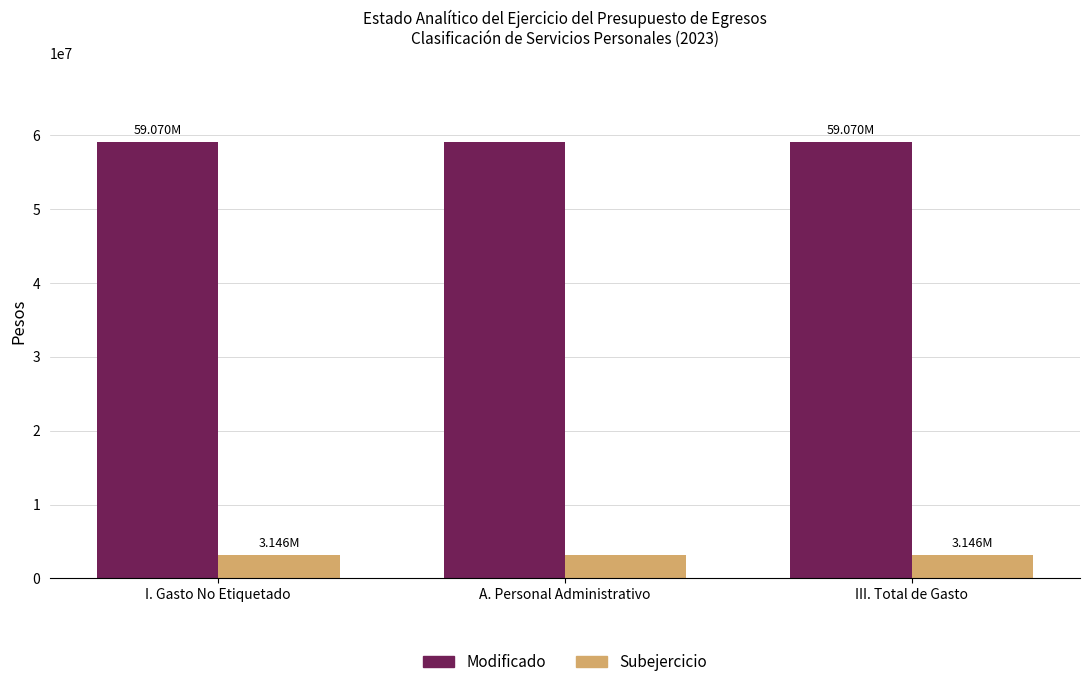

How many series are shown in this chart?

2